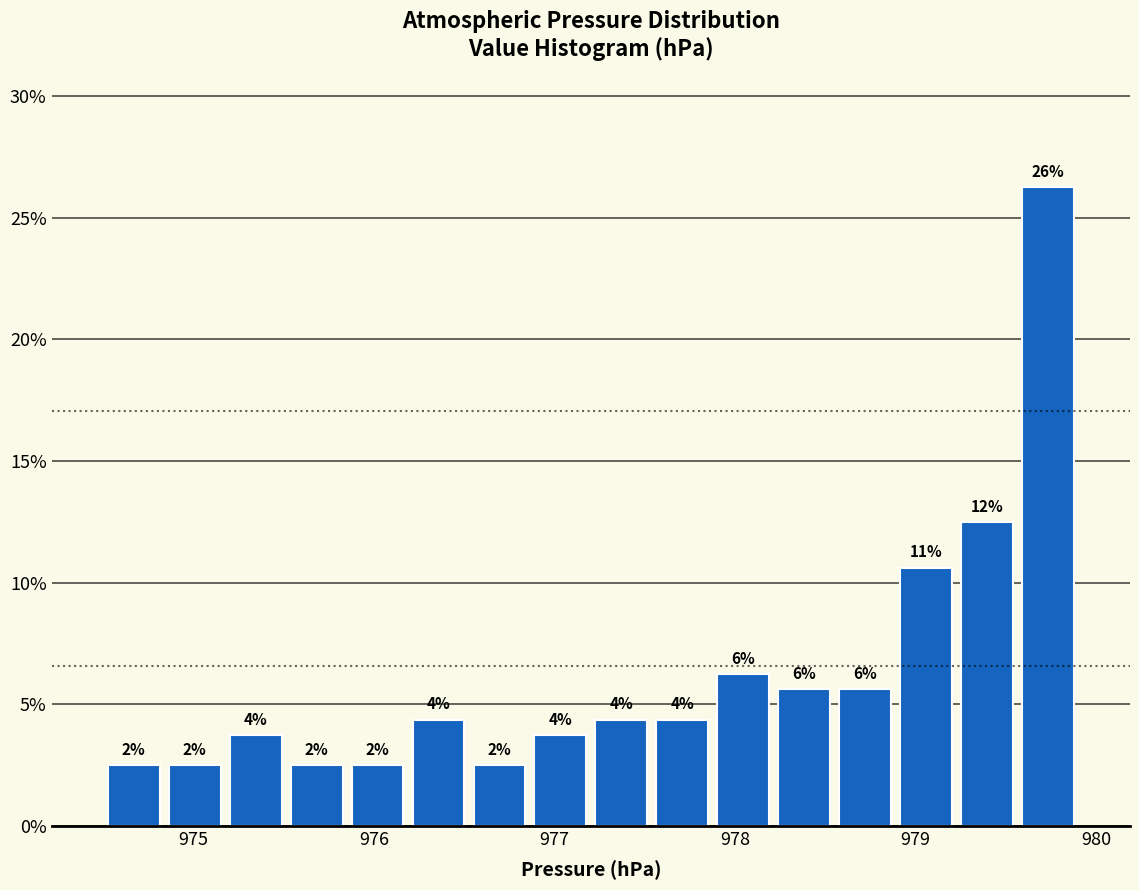

Around what value on the x-axis is the tallest bar? Give the approximate position of its centre, as read against the axis.

979.7